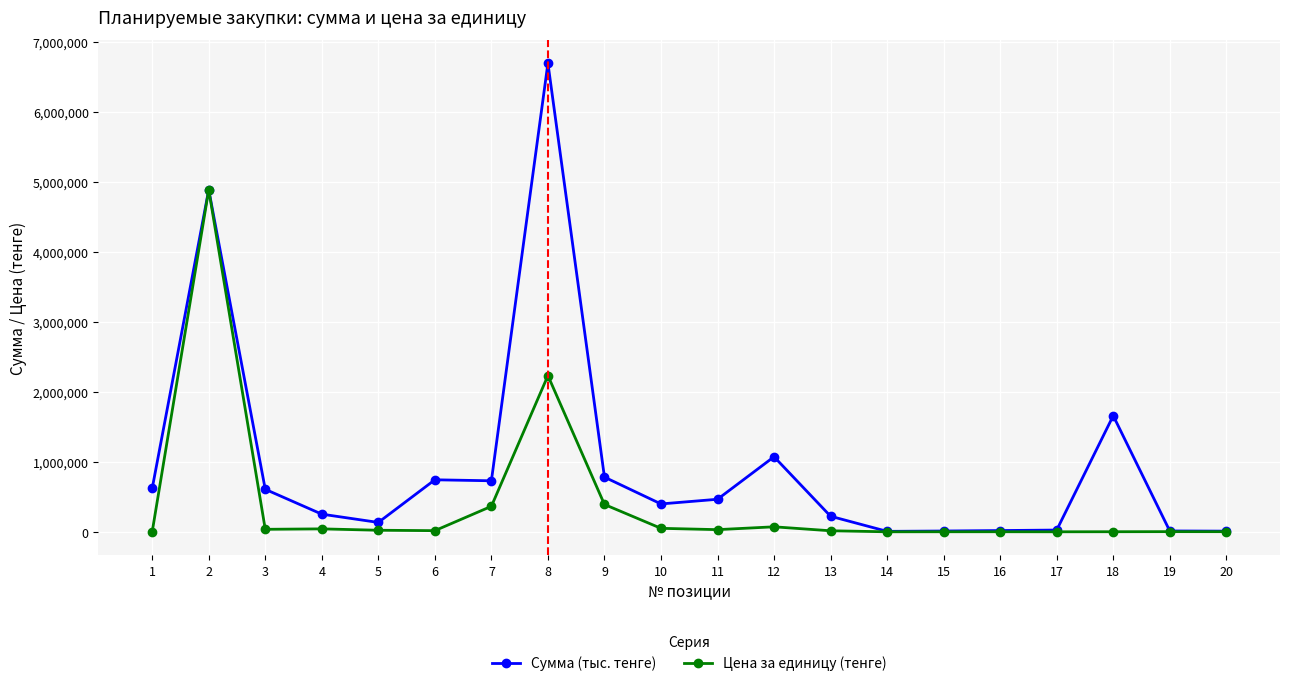

What is the sum of the Цена за единицу (тенге) values at 6 and 1?

16671.9